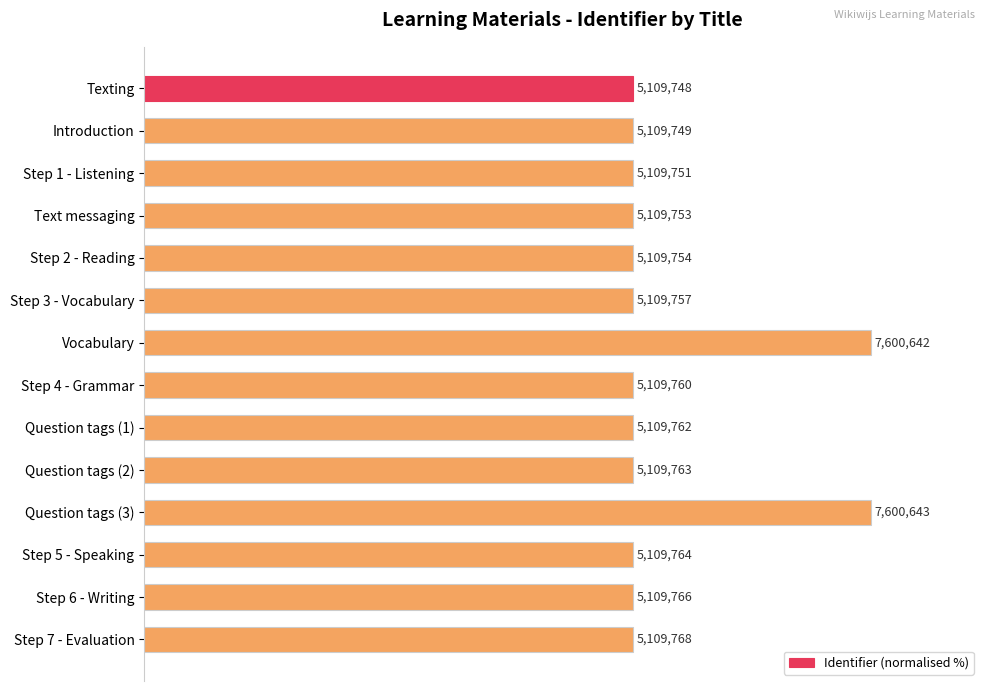

Are the bars horizontal?

Yes